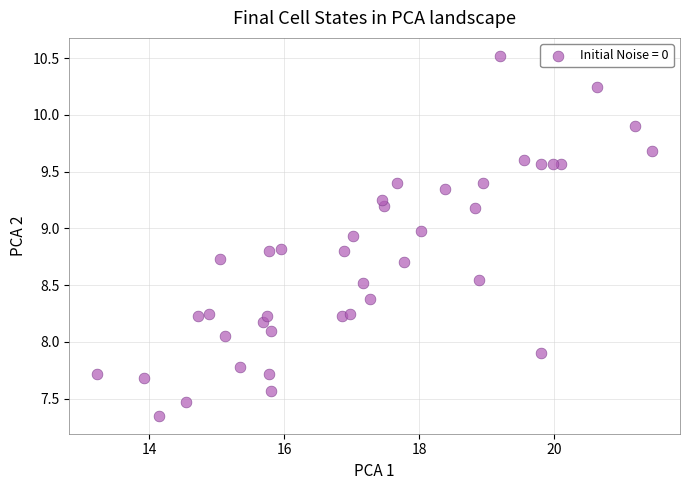

What is the range of Y values (max minus min)?

3.2